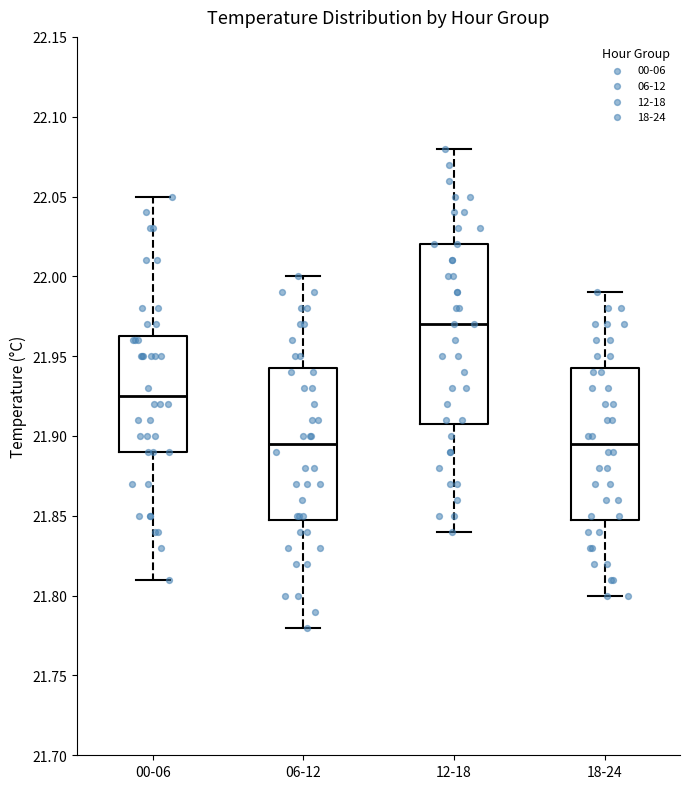

Where does the upper whisker of the box for 06-12 end on the y-axis? The values are not printed on the chart, so give them approximately, as read against the axis.

22.000